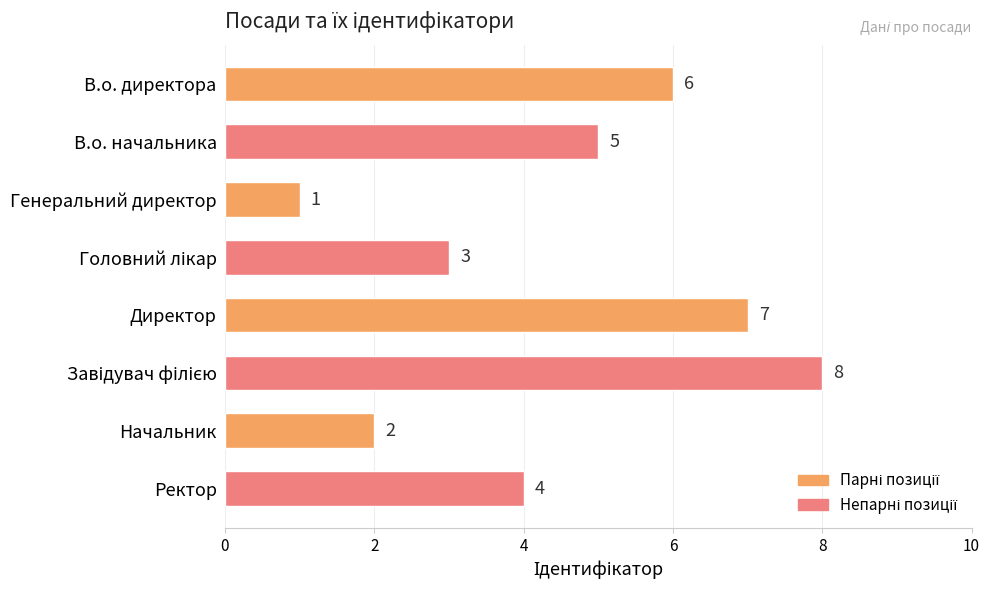

How many categories are shown in the chart?

8